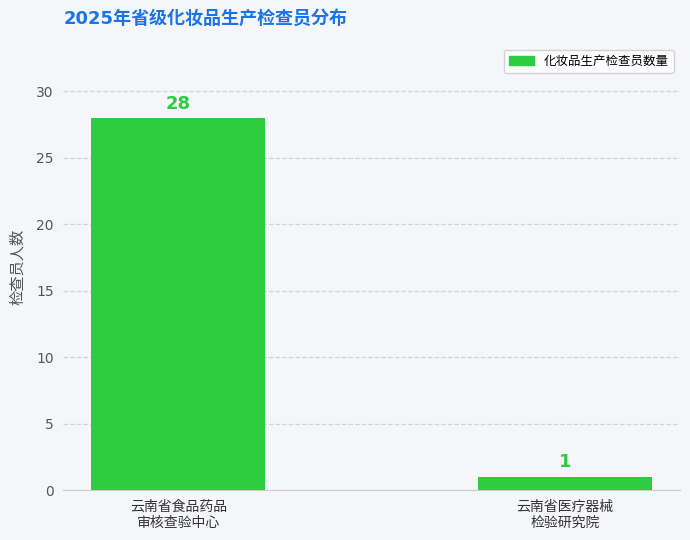

Reading left to right, extract all data points from this chart.

28	1